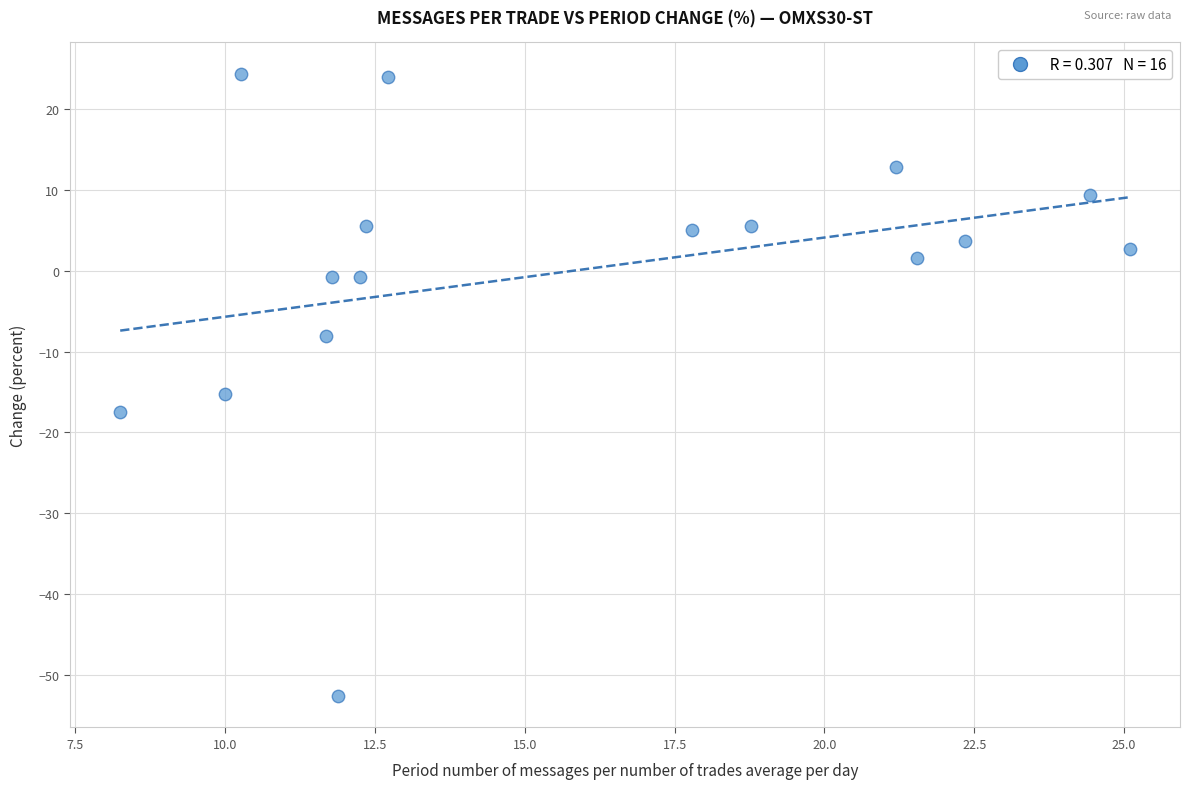

What Y value in the scatter plot is closest to -14?

-15.2